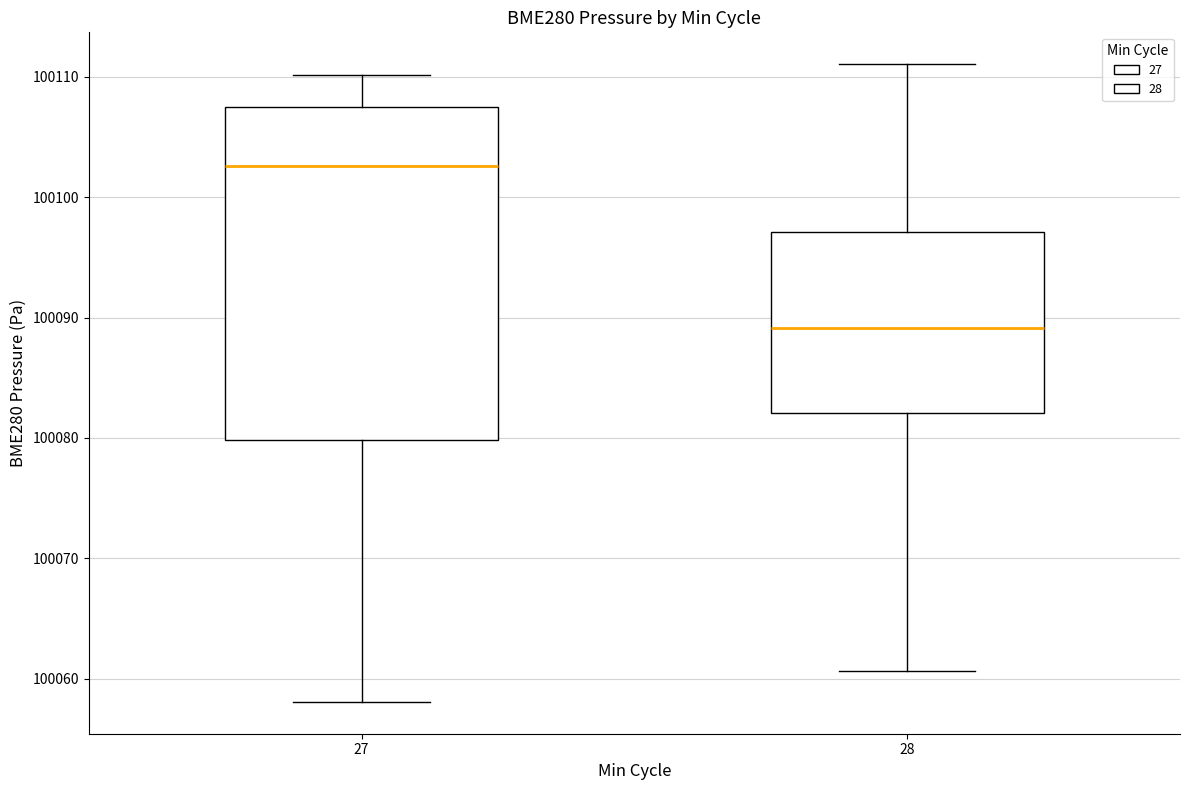

Reading left to right, read every box against the y-axis: the position of its median line, the range the box covers, and the ends of its whiskers. The values are not printed on the chart, so give them approximately, as read against the axis.

27: median 100103, box 100080 to 100107, whiskers 100058 to 100110
28: median 100089, box 100082 to 100097, whiskers 100061 to 100111